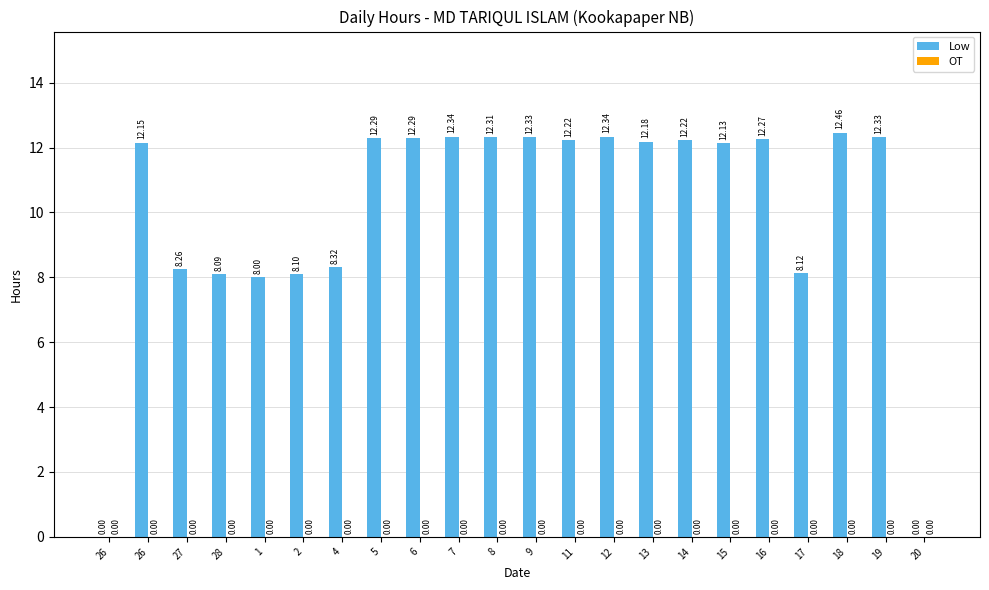

Count the number of data series in this chart.

1